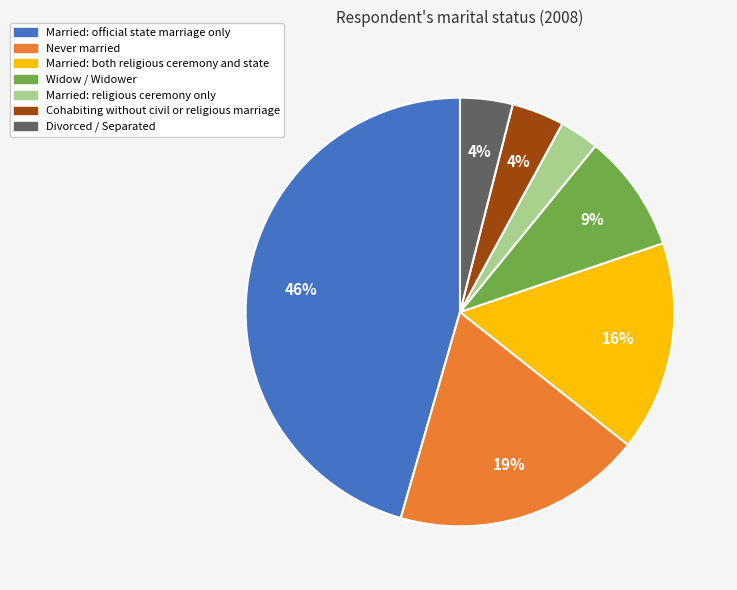

To the nearest percent, what portion does Married: both religious ceremony and state represent?

16%